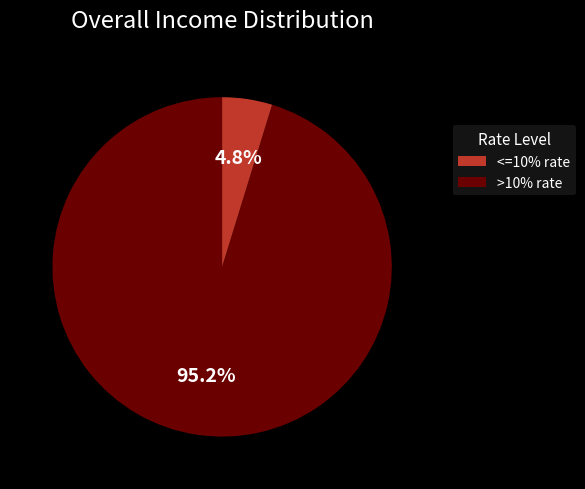

How many slices are in this pie chart?

2